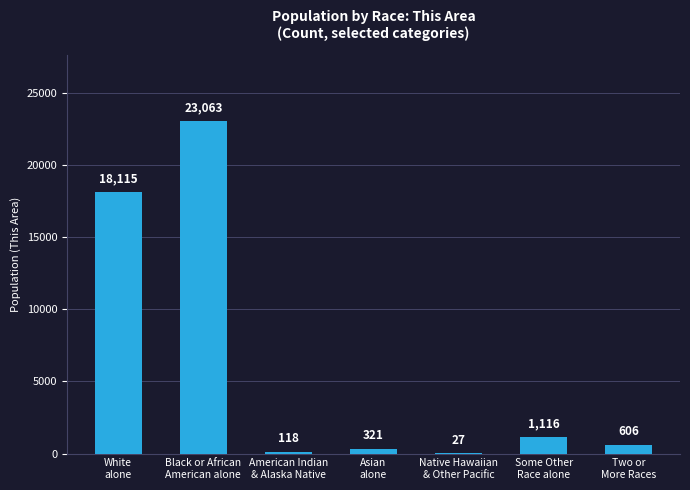

What is the change in value from White
alone to Some Other
Race alone?

-16999